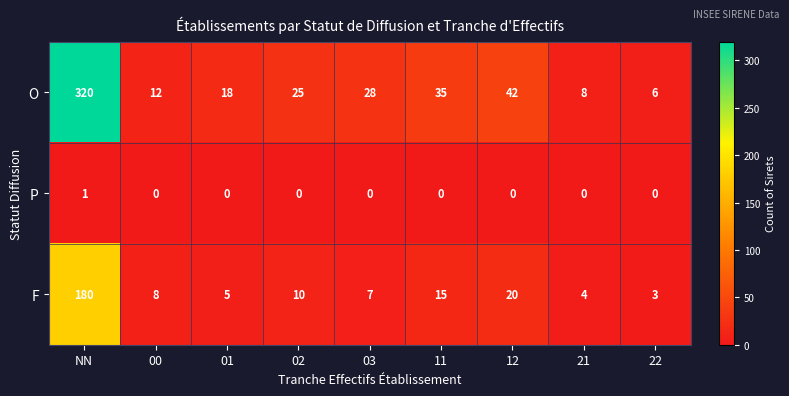

List the series in order of their overall mean, highest first.

O, F, P